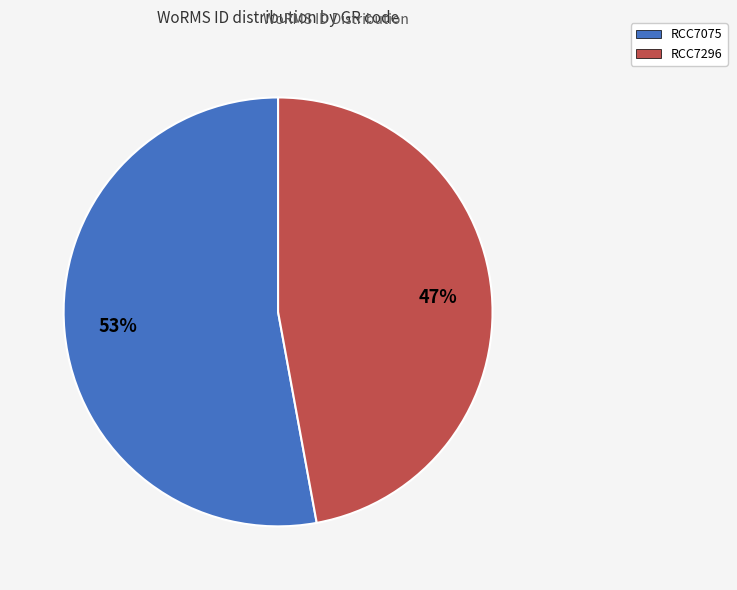

How many segments does this pie chart have?

2